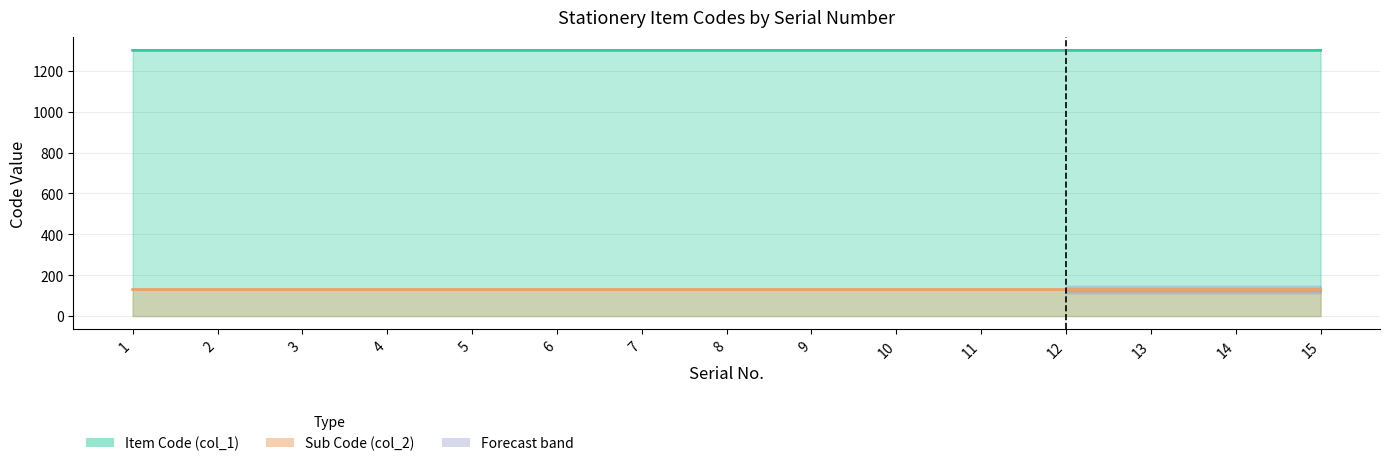

What is the highest value of the Item Code (col_1) series?

1300.0